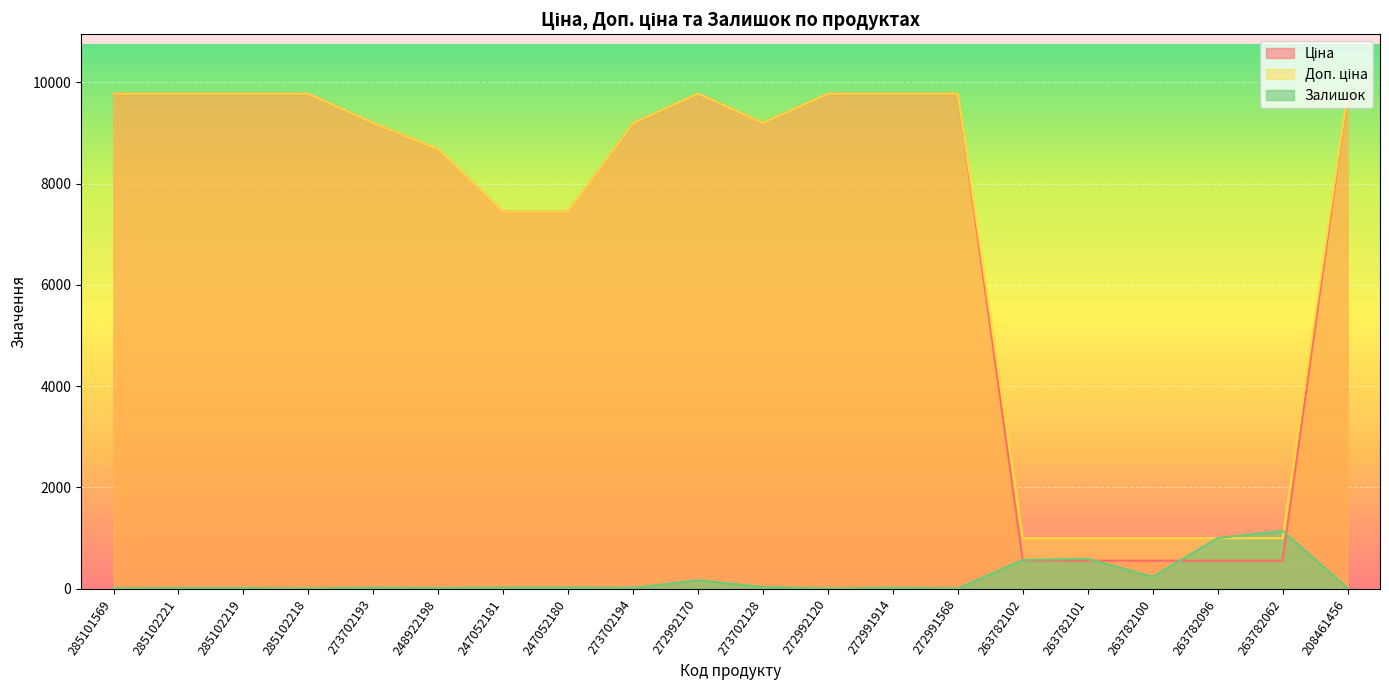

What is the difference between the maximum and minimum values in the Ціна series?

9222.8